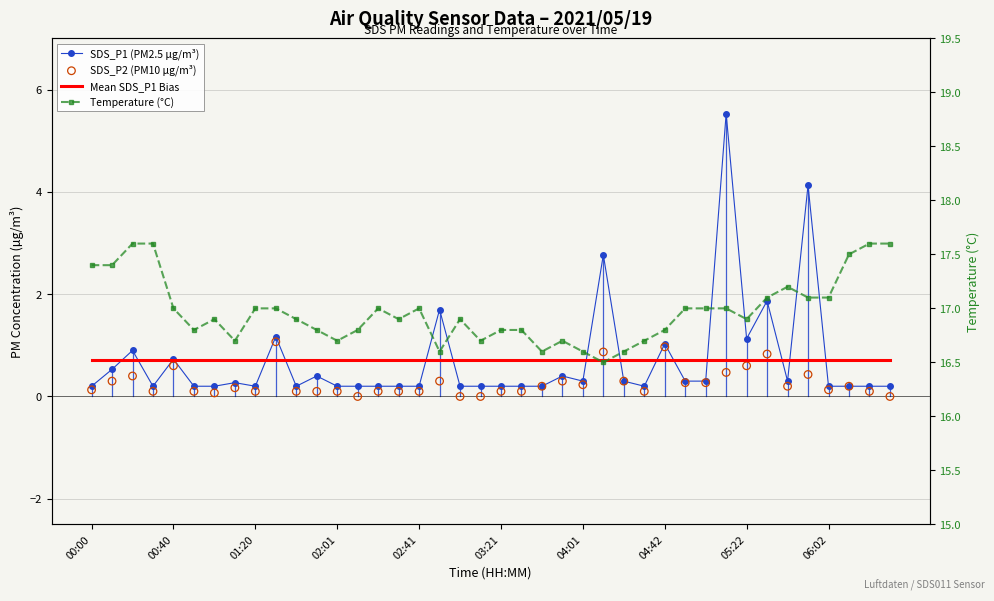

At which category is the sum across all series the highest?

31